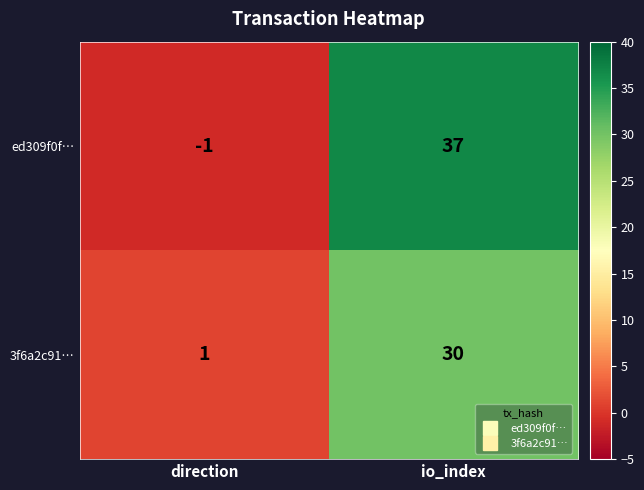

What is the total value across all series at io_index?

67